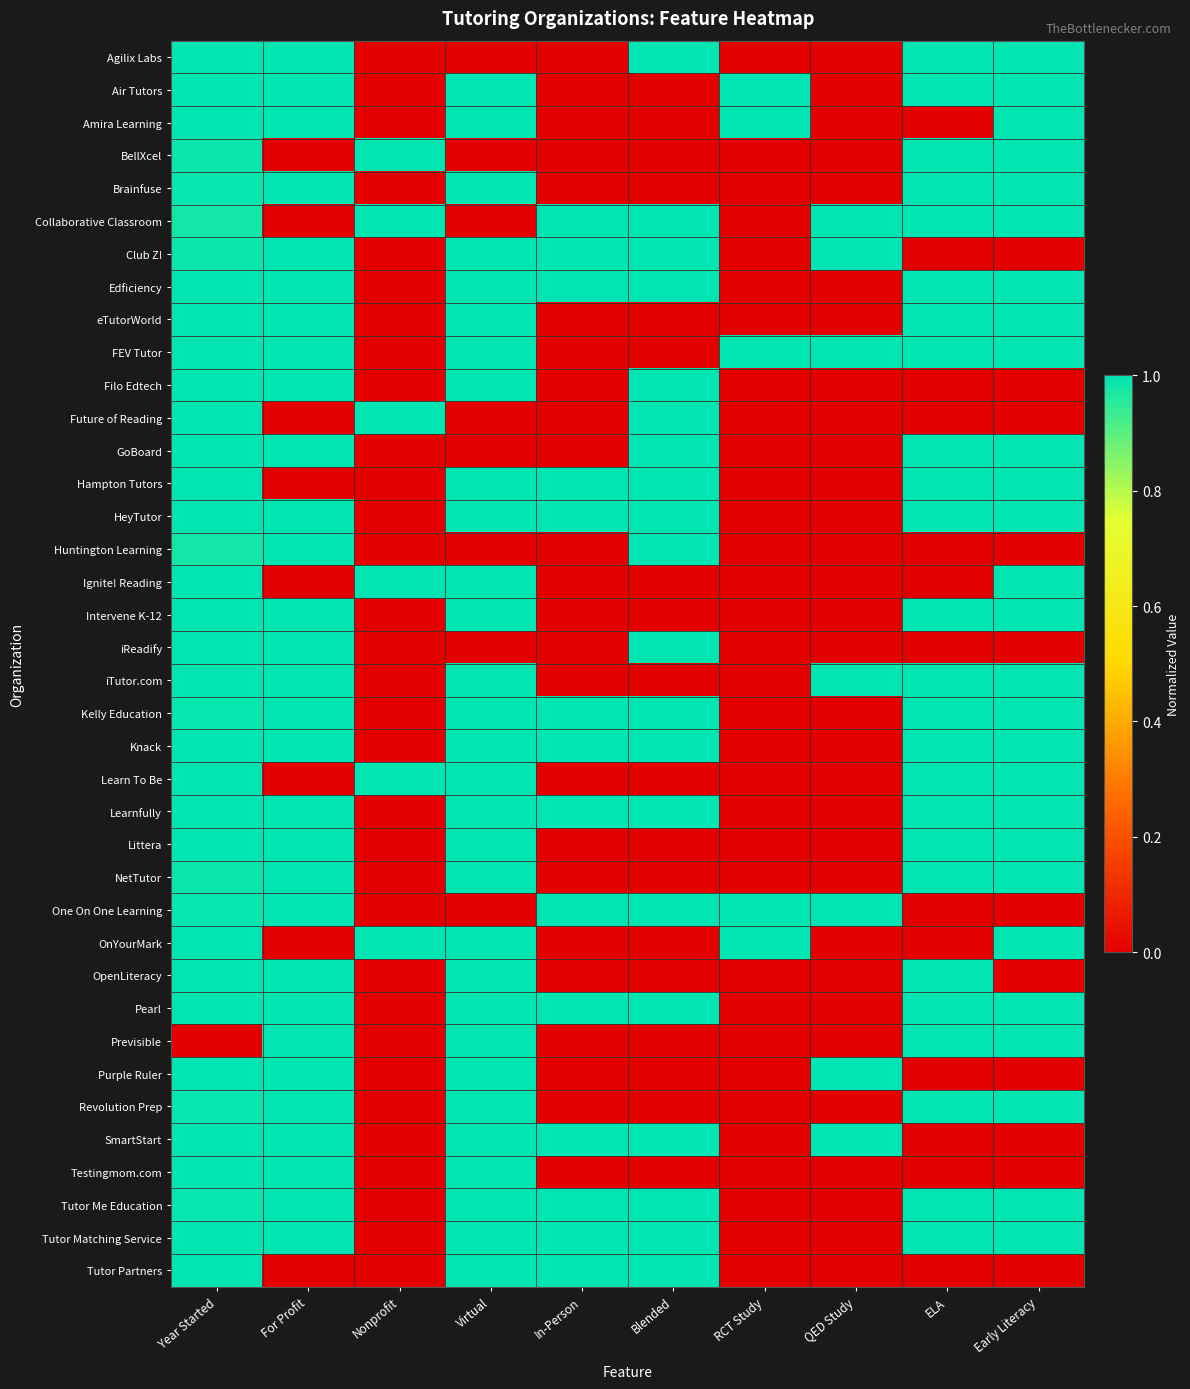

Reading right to left, what are all the values shown in this chart?

Agilix Labs: Early Literacy=1.0	ELA=1.0	QED Study=0.0	RCT Study=0.0	Blended=1.0	In-Person=0.0	Virtual=0.0	Nonprofit=0.0	For Profit=1.0	Year Started=1.0
Air Tutors: Early Literacy=1.0	ELA=1.0	QED Study=0.0	RCT Study=1.0	Blended=0.0	In-Person=0.0	Virtual=1.0	Nonprofit=0.0	For Profit=1.0	Year Started=1.0
Amira Learning: Early Literacy=1.0	ELA=0.0	QED Study=0.0	RCT Study=1.0	Blended=0.0	In-Person=0.0	Virtual=1.0	Nonprofit=0.0	For Profit=1.0	Year Started=1.0
BellXcel: Early Literacy=1.0	ELA=1.0	QED Study=0.0	RCT Study=0.0	Blended=0.0	In-Person=0.0	Virtual=0.0	Nonprofit=1.0	For Profit=0.0	Year Started=1.0
Brainfuse: Early Literacy=1.0	ELA=1.0	QED Study=0.0	RCT Study=0.0	Blended=0.0	In-Person=0.0	Virtual=1.0	Nonprofit=0.0	For Profit=1.0	Year Started=1.0
Collaborative Classroom: Early Literacy=1.0	ELA=1.0	QED Study=1.0	RCT Study=0.0	Blended=1.0	In-Person=1.0	Virtual=0.0	Nonprofit=1.0	For Profit=0.0	Year Started=1.0
Club Z!: Early Literacy=0.0	ELA=0.0	QED Study=1.0	RCT Study=0.0	Blended=1.0	In-Person=1.0	Virtual=1.0	Nonprofit=0.0	For Profit=1.0	Year Started=1.0
Edficiency: Early Literacy=1.0	ELA=1.0	QED Study=0.0	RCT Study=0.0	Blended=1.0	In-Person=1.0	Virtual=1.0	Nonprofit=0.0	For Profit=1.0	Year Started=1.0
eTutorWorld: Early Literacy=1.0	ELA=1.0	QED Study=0.0	RCT Study=0.0	Blended=0.0	In-Person=0.0	Virtual=1.0	Nonprofit=0.0	For Profit=1.0	Year Started=1.0
FEV Tutor: Early Literacy=1.0	ELA=1.0	QED Study=1.0	RCT Study=1.0	Blended=0.0	In-Person=0.0	Virtual=1.0	Nonprofit=0.0	For Profit=1.0	Year Started=1.0
Filo Edtech: Early Literacy=0.0	ELA=0.0	QED Study=0.0	RCT Study=0.0	Blended=1.0	In-Person=0.0	Virtual=1.0	Nonprofit=0.0	For Profit=1.0	Year Started=1.0
Future of Reading: Early Literacy=0.0	ELA=0.0	QED Study=0.0	RCT Study=0.0	Blended=1.0	In-Person=0.0	Virtual=0.0	Nonprofit=1.0	For Profit=0.0	Year Started=1.0
GoBoard: Early Literacy=1.0	ELA=1.0	QED Study=0.0	RCT Study=0.0	Blended=1.0	In-Person=0.0	Virtual=0.0	Nonprofit=0.0	For Profit=1.0	Year Started=1.0
Hampton Tutors: Early Literacy=1.0	ELA=1.0	QED Study=0.0	RCT Study=0.0	Blended=1.0	In-Person=1.0	Virtual=1.0	Nonprofit=0.0	For Profit=0.0	Year Started=1.0
HeyTutor: Early Literacy=1.0	ELA=1.0	QED Study=0.0	RCT Study=0.0	Blended=1.0	In-Person=1.0	Virtual=1.0	Nonprofit=0.0	For Profit=1.0	Year Started=1.0
Huntington Learning: Early Literacy=0.0	ELA=0.0	QED Study=0.0	RCT Study=0.0	Blended=1.0	In-Person=0.0	Virtual=0.0	Nonprofit=0.0	For Profit=1.0	Year Started=1.0
Ignite! Reading: Early Literacy=1.0	ELA=0.0	QED Study=0.0	RCT Study=0.0	Blended=0.0	In-Person=0.0	Virtual=1.0	Nonprofit=1.0	For Profit=0.0	Year Started=1.0
Intervene K-12: Early Literacy=1.0	ELA=1.0	QED Study=0.0	RCT Study=0.0	Blended=0.0	In-Person=0.0	Virtual=1.0	Nonprofit=0.0	For Profit=1.0	Year Started=1.0
iReadify: Early Literacy=0.0	ELA=0.0	QED Study=0.0	RCT Study=0.0	Blended=1.0	In-Person=0.0	Virtual=0.0	Nonprofit=0.0	For Profit=1.0	Year Started=1.0
iTutor.com: Early Literacy=1.0	ELA=1.0	QED Study=1.0	RCT Study=0.0	Blended=0.0	In-Person=0.0	Virtual=1.0	Nonprofit=0.0	For Profit=1.0	Year Started=1.0
Kelly Education: Early Literacy=1.0	ELA=1.0	QED Study=0.0	RCT Study=0.0	Blended=1.0	In-Person=1.0	Virtual=1.0	Nonprofit=0.0	For Profit=1.0	Year Started=1.0
Knack: Early Literacy=1.0	ELA=1.0	QED Study=0.0	RCT Study=0.0	Blended=1.0	In-Person=1.0	Virtual=1.0	Nonprofit=0.0	For Profit=1.0	Year Started=1.0
Learn To Be: Early Literacy=1.0	ELA=1.0	QED Study=0.0	RCT Study=0.0	Blended=0.0	In-Person=0.0	Virtual=1.0	Nonprofit=1.0	For Profit=0.0	Year Started=1.0
Learnfully: Early Literacy=1.0	ELA=1.0	QED Study=0.0	RCT Study=0.0	Blended=1.0	In-Person=1.0	Virtual=1.0	Nonprofit=0.0	For Profit=1.0	Year Started=1.0
Littera: Early Literacy=1.0	ELA=1.0	QED Study=0.0	RCT Study=0.0	Blended=0.0	In-Person=0.0	Virtual=1.0	Nonprofit=0.0	For Profit=1.0	Year Started=1.0
NetTutor: Early Literacy=1.0	ELA=1.0	QED Study=0.0	RCT Study=0.0	Blended=0.0	In-Person=0.0	Virtual=1.0	Nonprofit=0.0	For Profit=1.0	Year Started=1.0
One On One Learning: Early Literacy=0.0	ELA=0.0	QED Study=1.0	RCT Study=1.0	Blended=1.0	In-Person=1.0	Virtual=0.0	Nonprofit=0.0	For Profit=1.0	Year Started=1.0
OnYourMark: Early Literacy=1.0	ELA=0.0	QED Study=0.0	RCT Study=1.0	Blended=0.0	In-Person=0.0	Virtual=1.0	Nonprofit=1.0	For Profit=0.0	Year Started=1.0
OpenLiteracy: Early Literacy=0.0	ELA=1.0	QED Study=0.0	RCT Study=0.0	Blended=0.0	In-Person=0.0	Virtual=1.0	Nonprofit=0.0	For Profit=1.0	Year Started=1.0
Pearl: Early Literacy=1.0	ELA=1.0	QED Study=0.0	RCT Study=0.0	Blended=1.0	In-Person=1.0	Virtual=1.0	Nonprofit=0.0	For Profit=1.0	Year Started=1.0
Previsible: Early Literacy=1.0	ELA=1.0	QED Study=0.0	RCT Study=0.0	Blended=0.0	In-Person=0.0	Virtual=1.0	Nonprofit=0.0	For Profit=1.0	Year Started=0.0
Purple Ruler: Early Literacy=0.0	ELA=0.0	QED Study=1.0	RCT Study=0.0	Blended=0.0	In-Person=0.0	Virtual=1.0	Nonprofit=0.0	For Profit=1.0	Year Started=1.0
Revolution Prep: Early Literacy=1.0	ELA=1.0	QED Study=0.0	RCT Study=0.0	Blended=0.0	In-Person=0.0	Virtual=1.0	Nonprofit=0.0	For Profit=1.0	Year Started=1.0
SmartStart: Early Literacy=0.0	ELA=0.0	QED Study=1.0	RCT Study=0.0	Blended=1.0	In-Person=1.0	Virtual=1.0	Nonprofit=0.0	For Profit=1.0	Year Started=1.0
Testingmom.com: Early Literacy=0.0	ELA=0.0	QED Study=0.0	RCT Study=0.0	Blended=0.0	In-Person=0.0	Virtual=1.0	Nonprofit=0.0	For Profit=1.0	Year Started=1.0
Tutor Me Education: Early Literacy=1.0	ELA=1.0	QED Study=0.0	RCT Study=0.0	Blended=1.0	In-Person=1.0	Virtual=1.0	Nonprofit=0.0	For Profit=1.0	Year Started=1.0
Tutor Matching Service: Early Literacy=1.0	ELA=1.0	QED Study=0.0	RCT Study=0.0	Blended=1.0	In-Person=1.0	Virtual=1.0	Nonprofit=0.0	For Profit=1.0	Year Started=1.0
Tutor Partners: Early Literacy=0.0	ELA=0.0	QED Study=0.0	RCT Study=0.0	Blended=1.0	In-Person=1.0	Virtual=1.0	Nonprofit=0.0	For Profit=0.0	Year Started=1.0